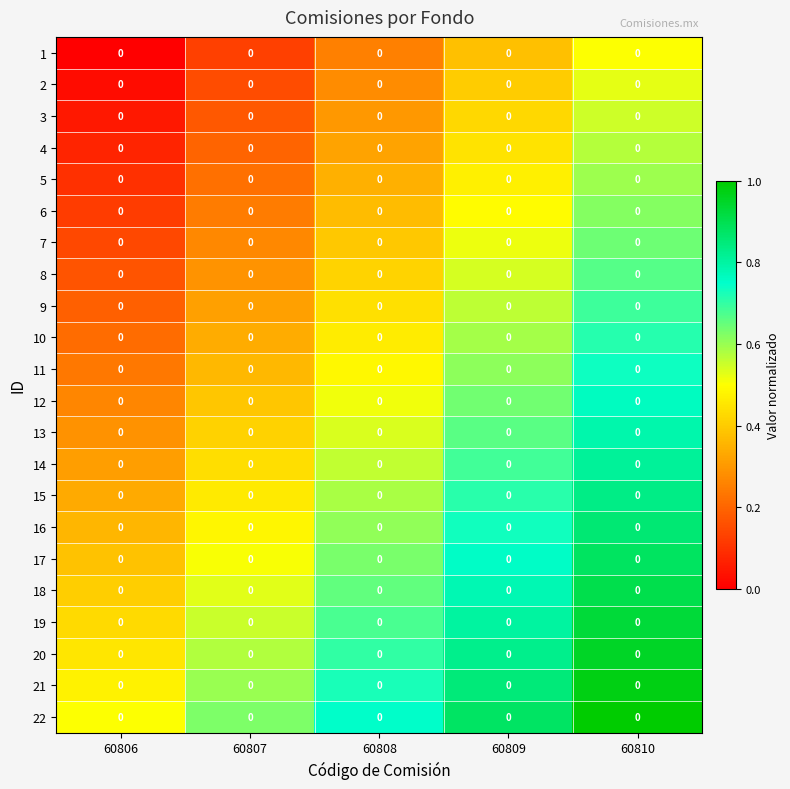

What is the difference between the highest and lowest values at 60809?

0.5